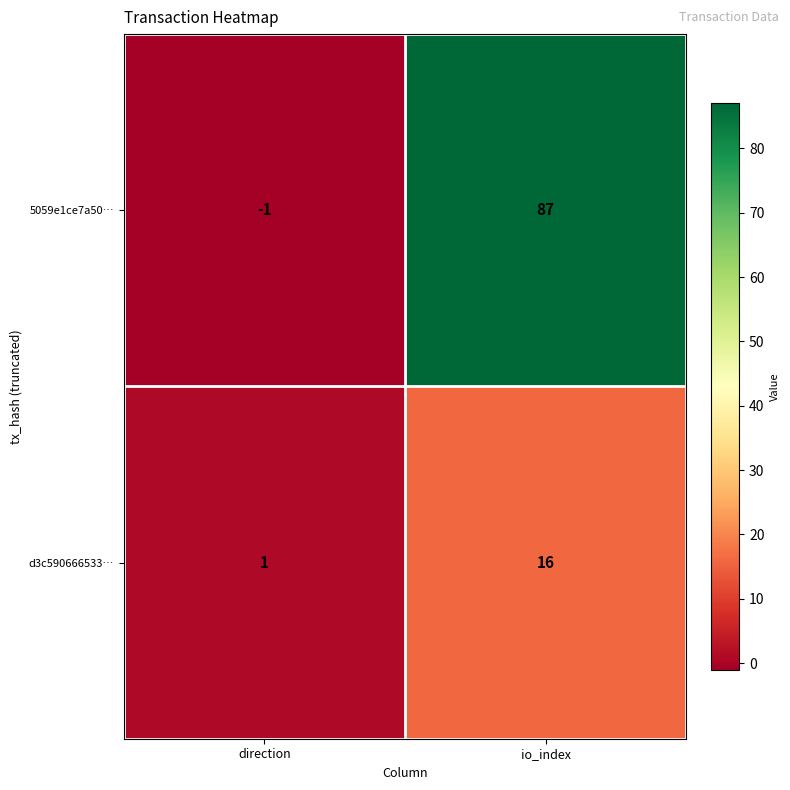

Which category has the highest value across all series?

io_index